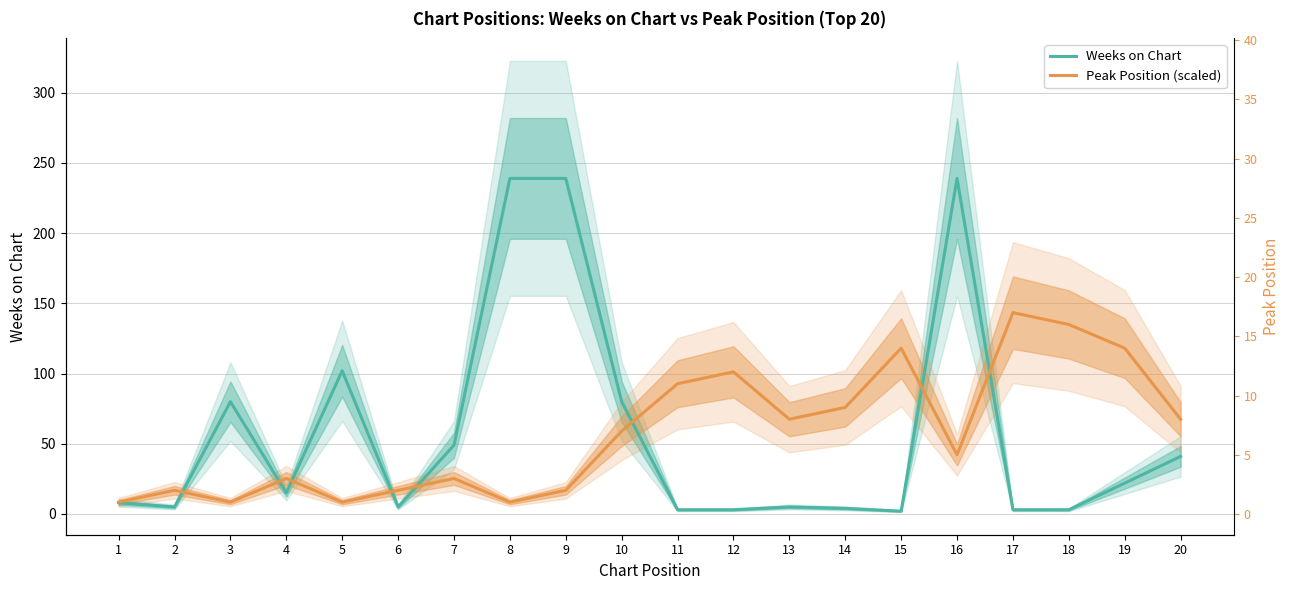

What is the difference between the second highest and minimum values in the Weeks on Chart series?

237.0